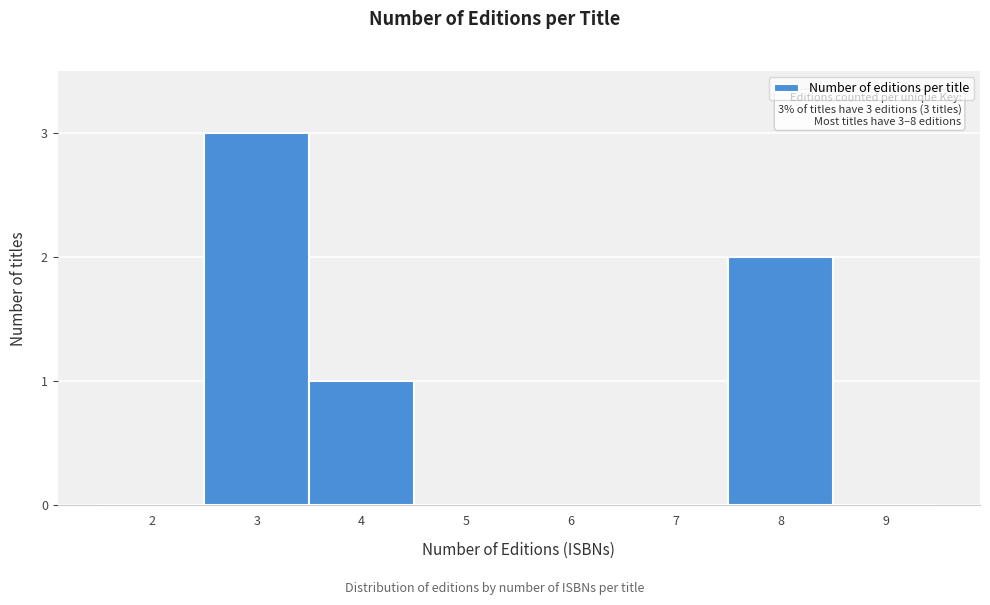

Reading right to left, list all the values displayed in this chart.

9=0	8=2	7=0	6=0	5=0	4=1	3=3	2=0